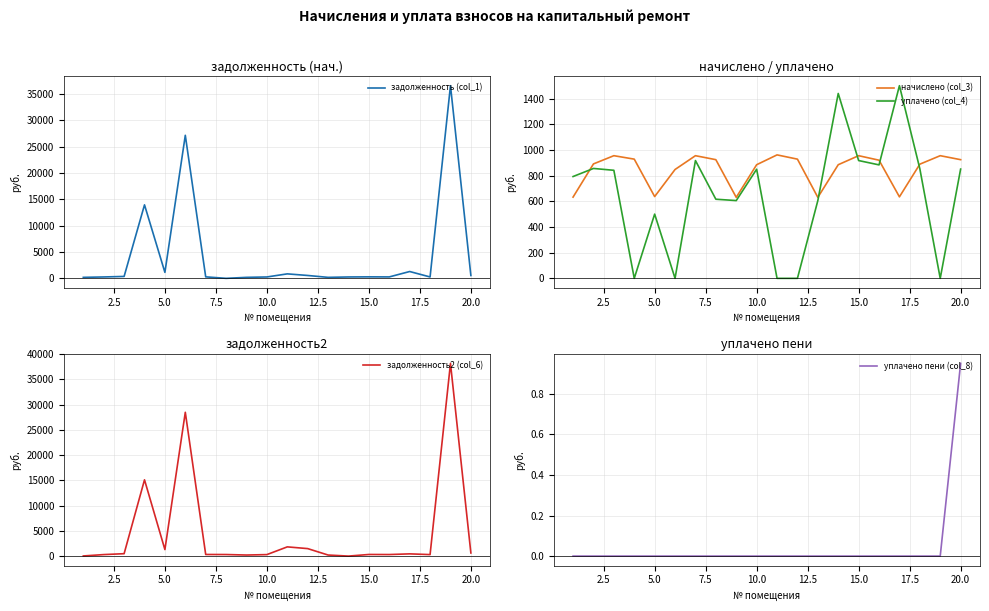

True or false: уплачено (col_4) and уплачено пени (col_8) cross at least once.

False